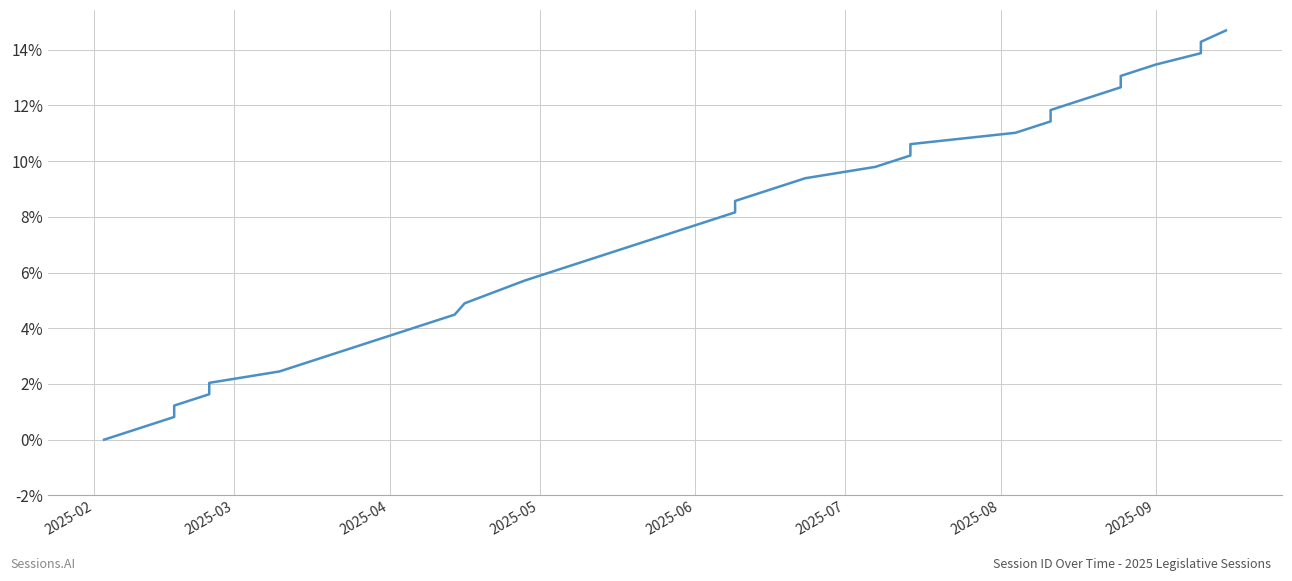

How many data points are less than 7?

18